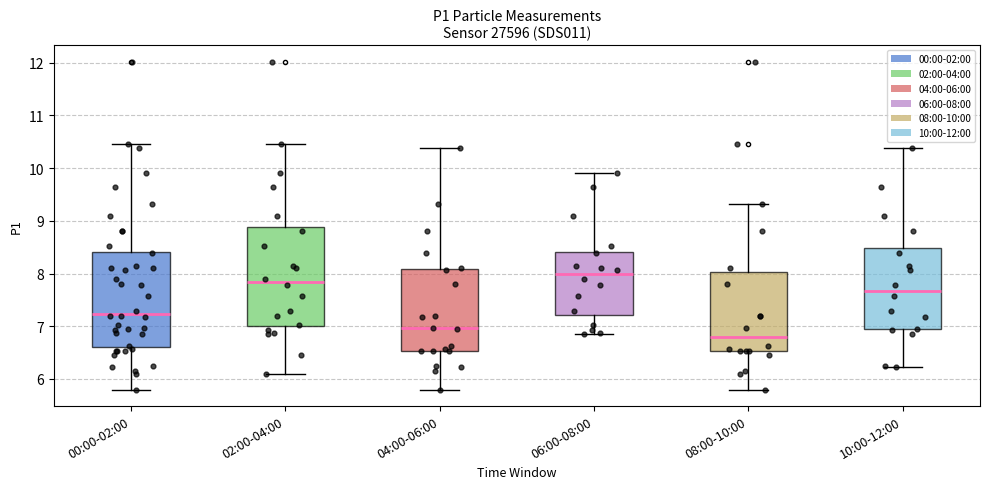

Where does the upper whisker of the box for 08:00-10:00 end on the y-axis? The values are not printed on the chart, so give them approximately, as read against the axis.

9.3